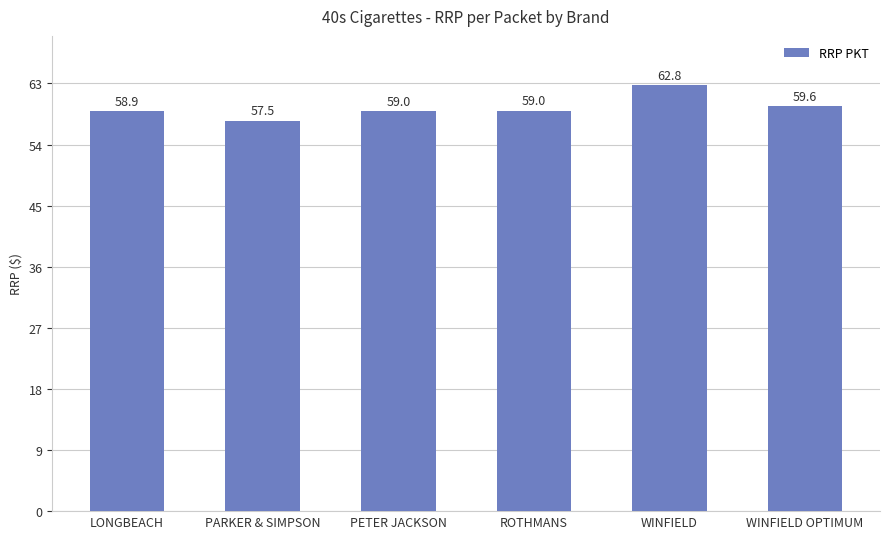

What is the greatest value displayed?

62.8